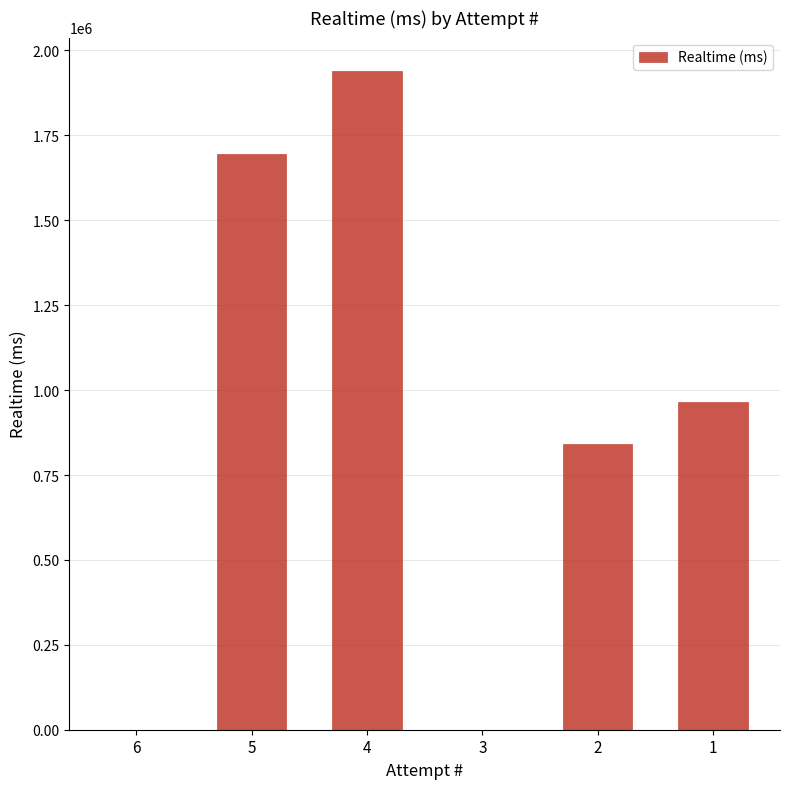

What is the difference between the values at 2 and 1?

124834